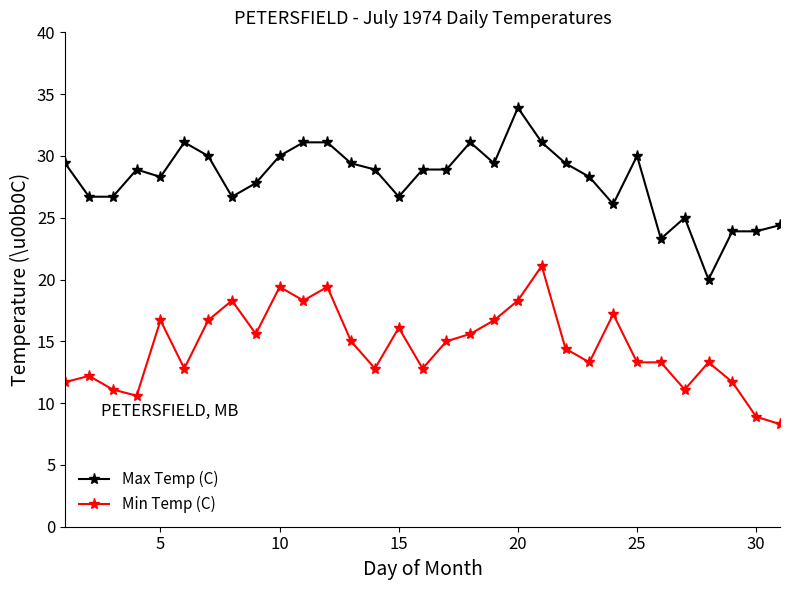

Which series has the largest total across all categories?

Max Temp (C)